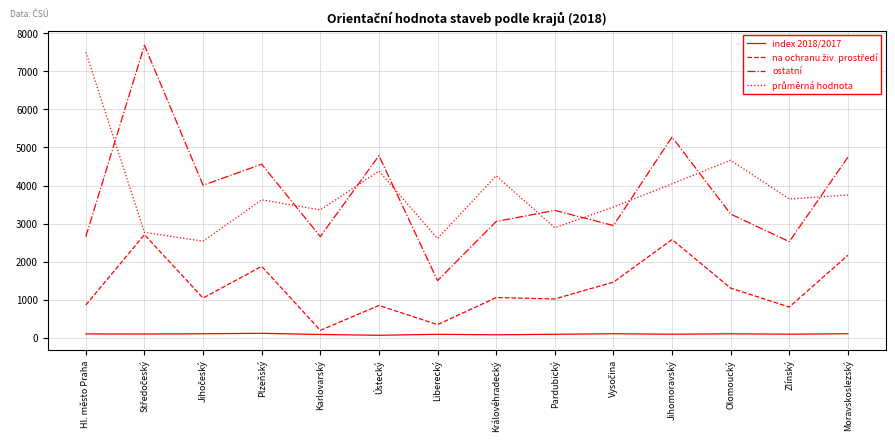

How many interior local valleys does the ostatní series have?

5